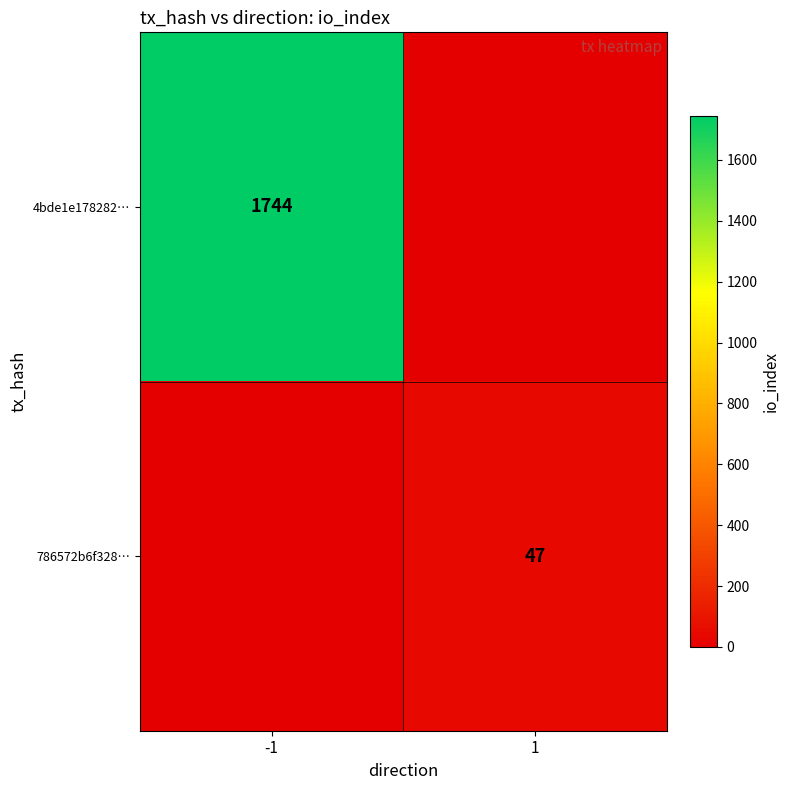

True or false: 4bde1e178282… has a value of 1744 at -1.

True